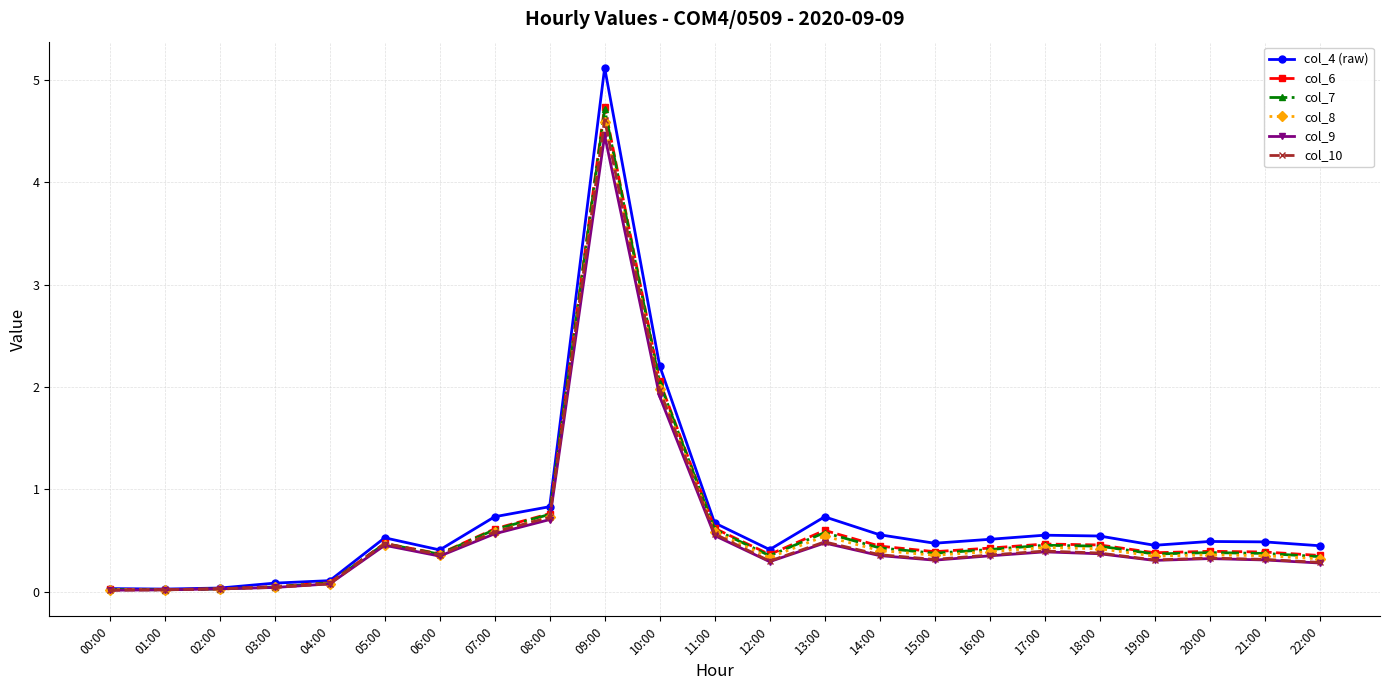

Does the chart have visible grid lines?

Yes